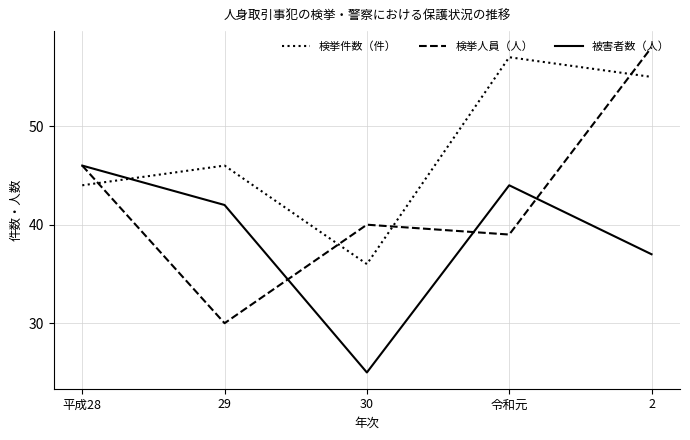

Which series has the widest spread of values?

検挙人員（人）